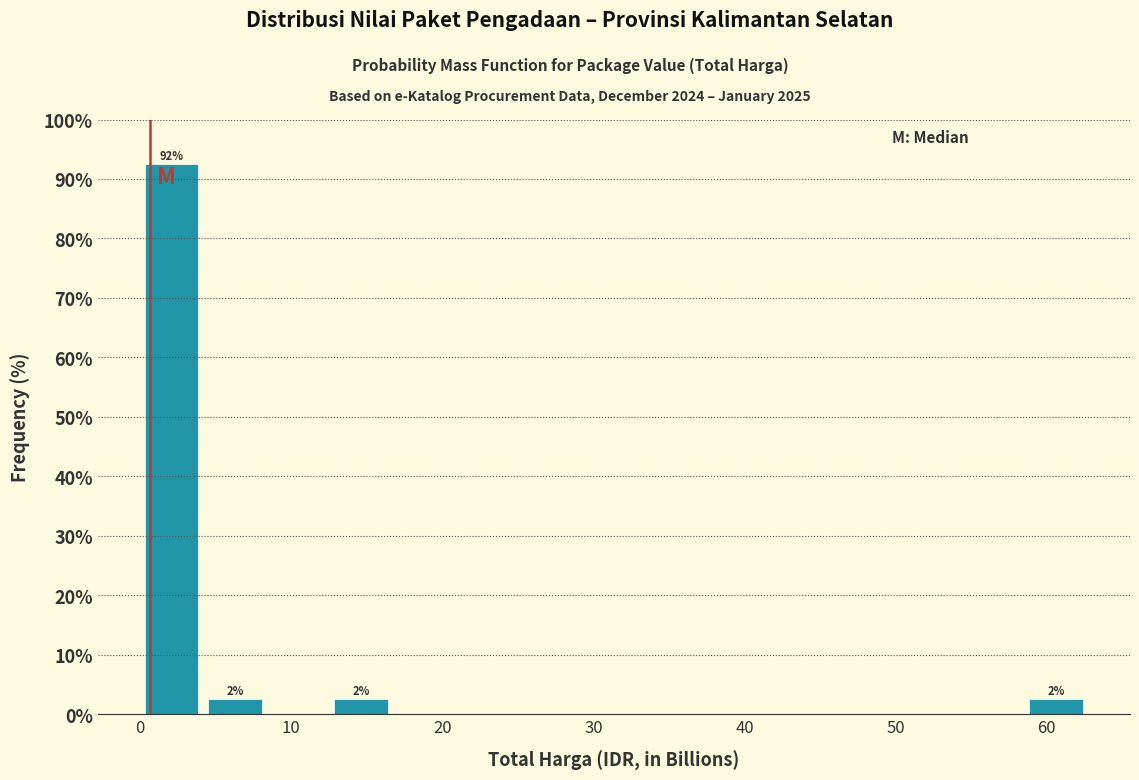

Which range on the x-axis has the tallest bar?

0 to 4